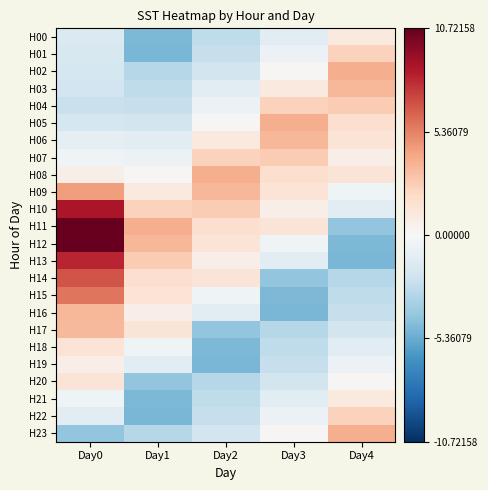

At how many categories does at least one series exceed 5?

1